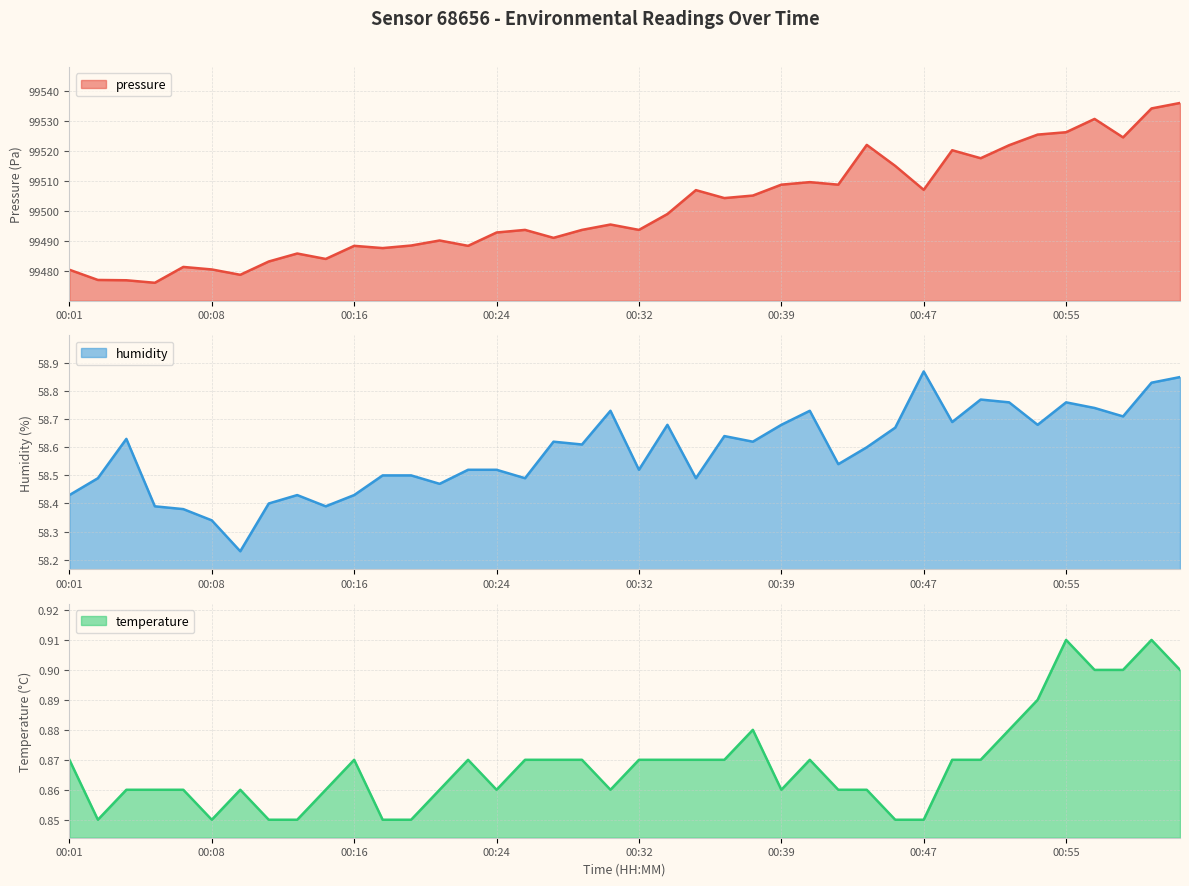

Is the value of pressure at 00:35 greater than the value of temperature at 00:58?

Yes